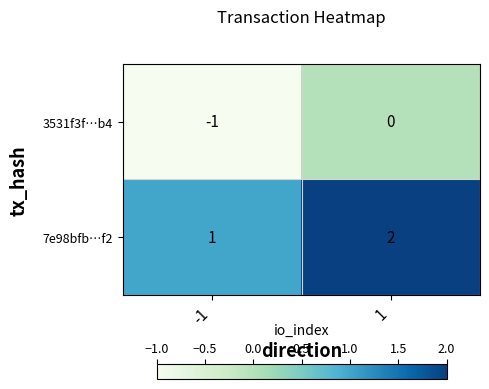

Which category has the lowest value across all series?

-1